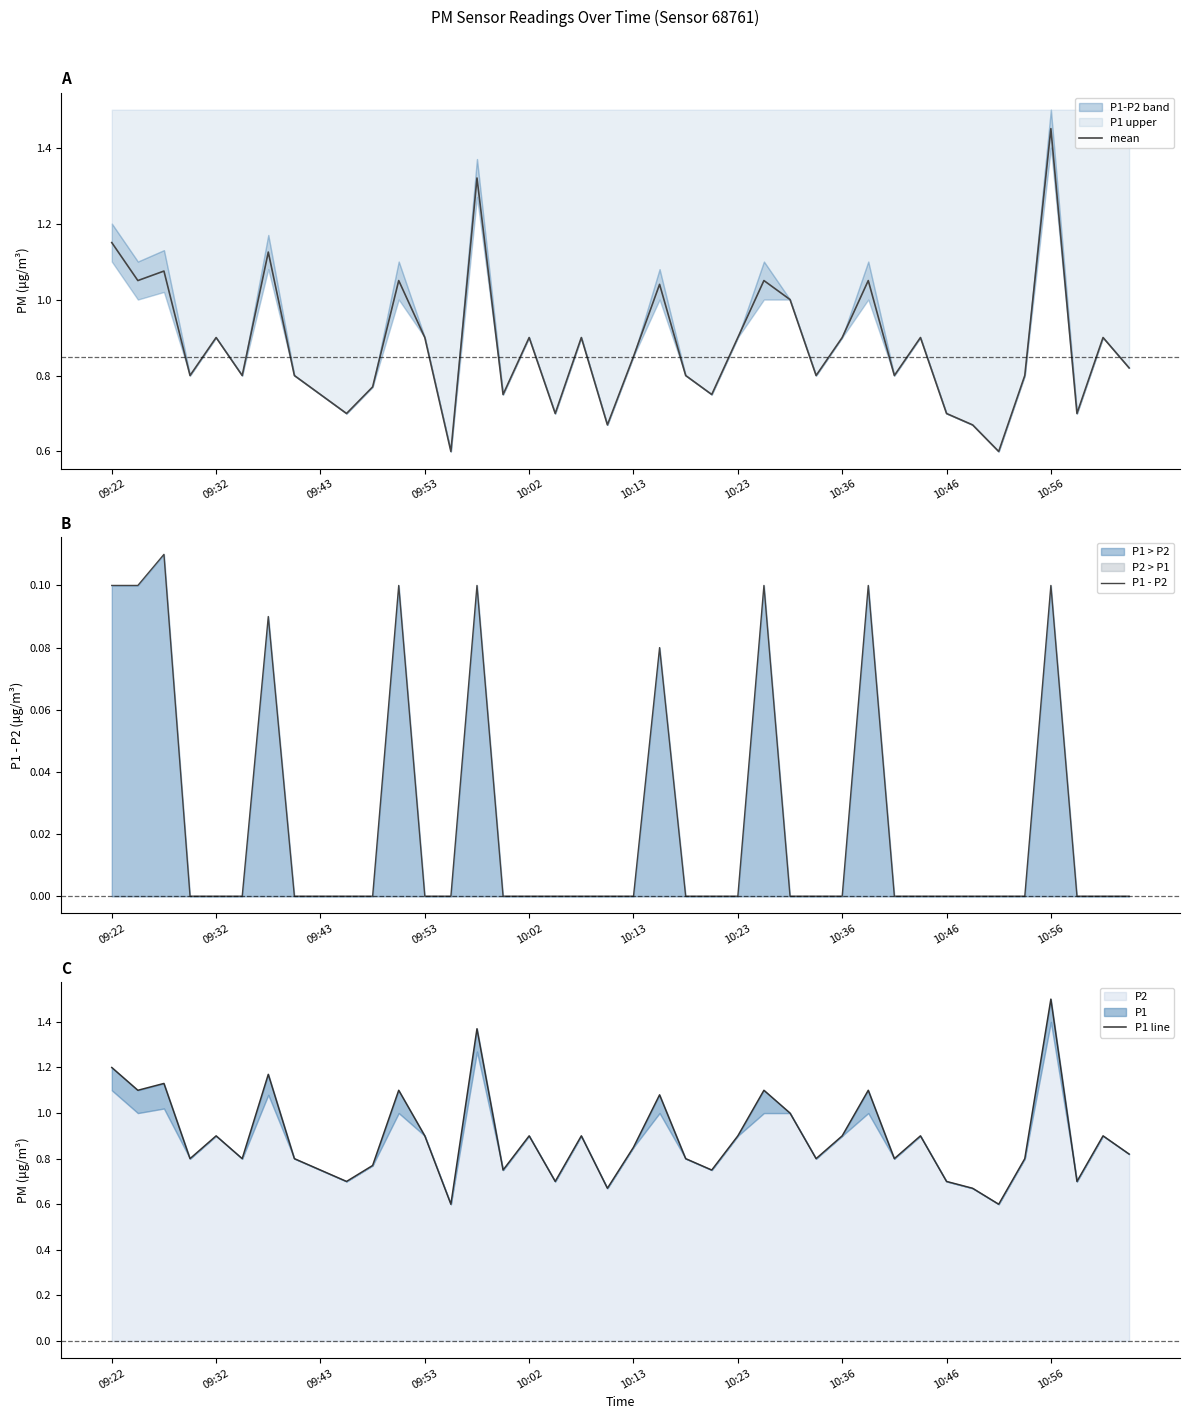

What value does the P1 line series have at 15?

0.8